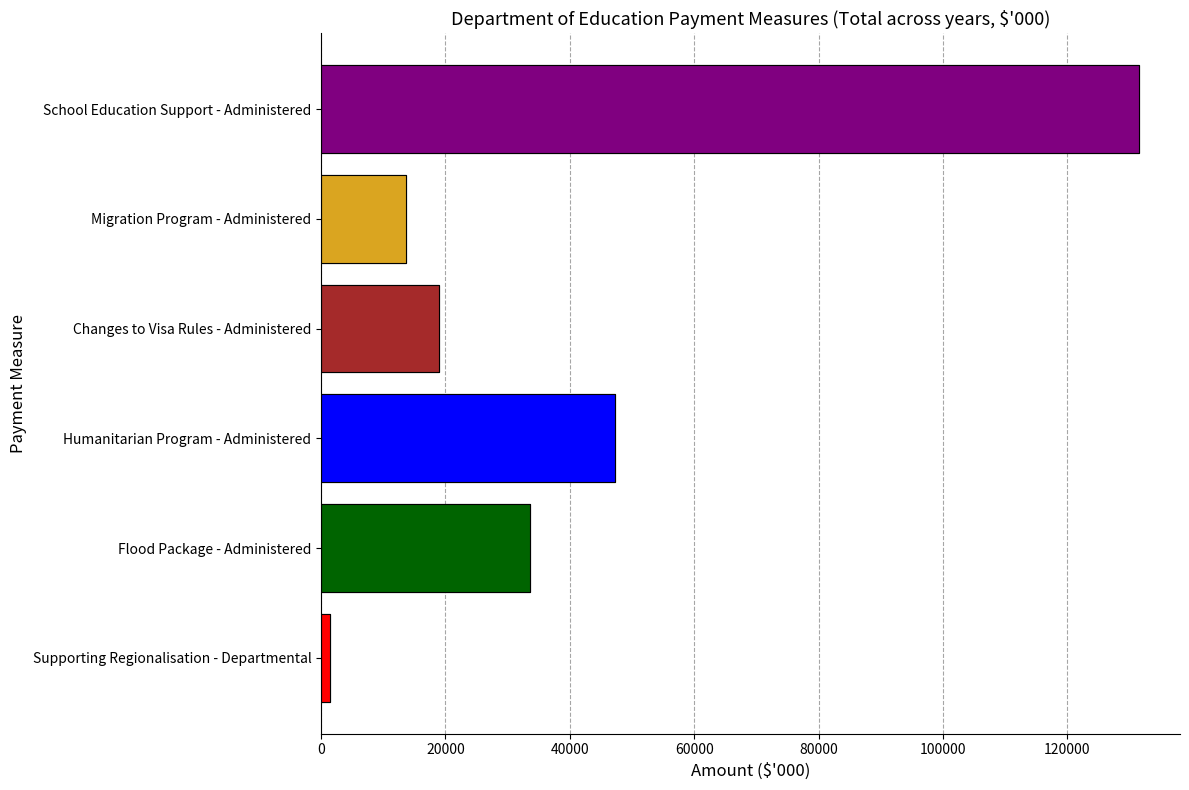

Reading left to right, what are all the values shown in this chart?

Supporting Regionalisation - Departmental: 2021-22=91	2022-23=691	2023-24=345	2024-25=224	2025-26=84
Flood Package - Administered: 2021-22=29892	2022-23=3700	2023-24=0	2024-25=0	2025-26=0
Humanitarian Program - Administered: 2021-22=0	2022-23=1748	2023-24=8432	2024-25=15153	2025-26=21958
Changes to Visa Rules - Administered: 2021-22=557	2022-23=3637	2023-24=4383	2024-25=5127	2025-26=5244
Migration Program - Administered: 2021-22=0	2022-23=698	2023-24=4336	2024-25=4303	2025-26=4266
School Education Support - Administered: 2021-22=0	2022-23=71469	2023-24=41332	2024-25=15150	2025-26=3600